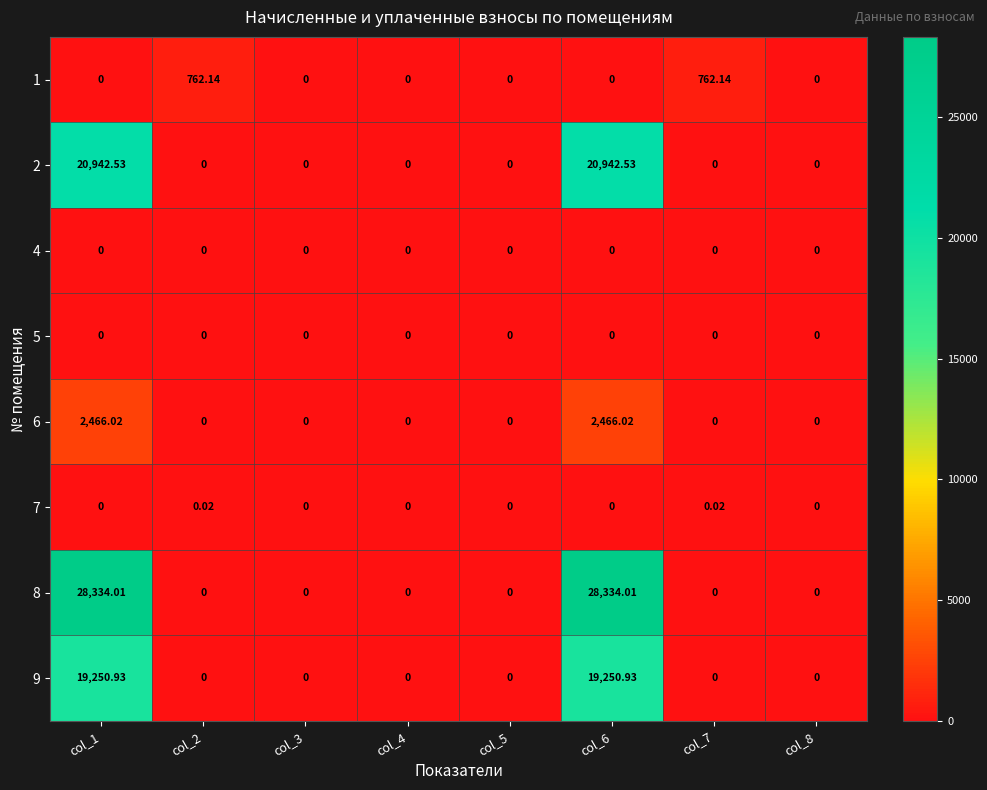

How many distinct data groups are displayed?

8